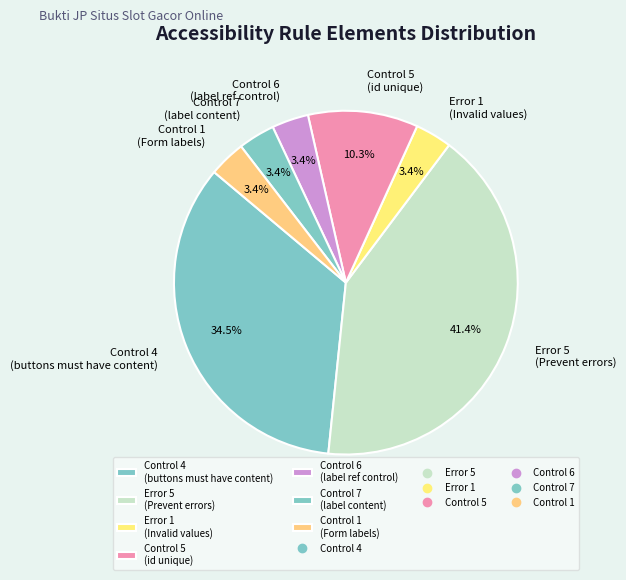

Which slice is the largest?

Error 5